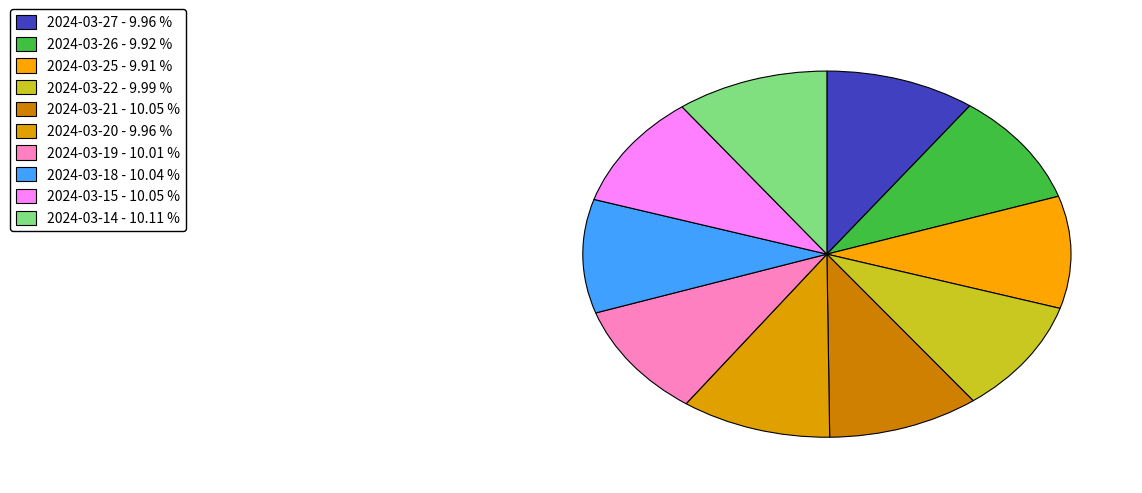

Rank the categories by value from highest to lowest.

2024-03-14, 2024-03-15, 2024-03-21, 2024-03-18, 2024-03-19, 2024-03-22, 2024-03-20, 2024-03-27, 2024-03-26, 2024-03-25